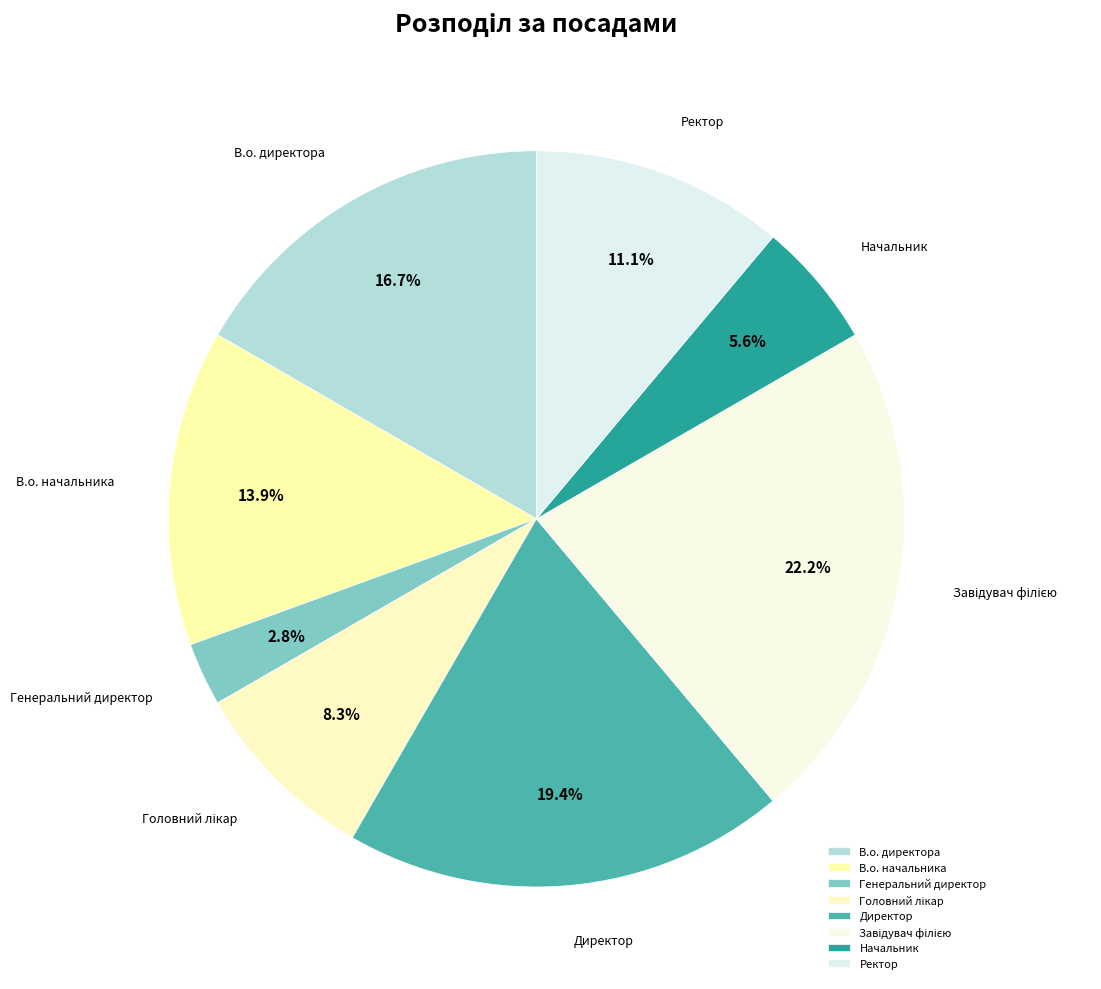

What is the smallest slice in the pie chart?

Генеральний директор